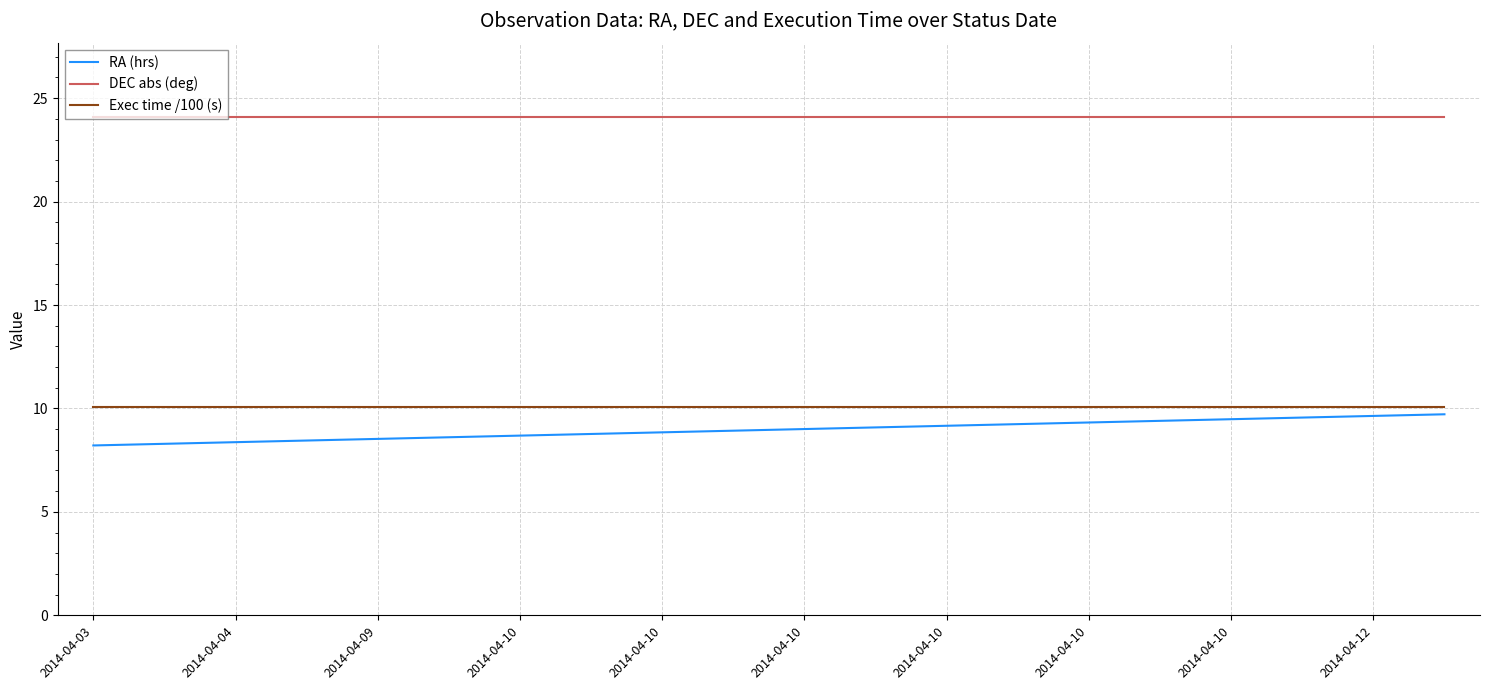

What is the maximum value for DEC abs (deg)?

24.1